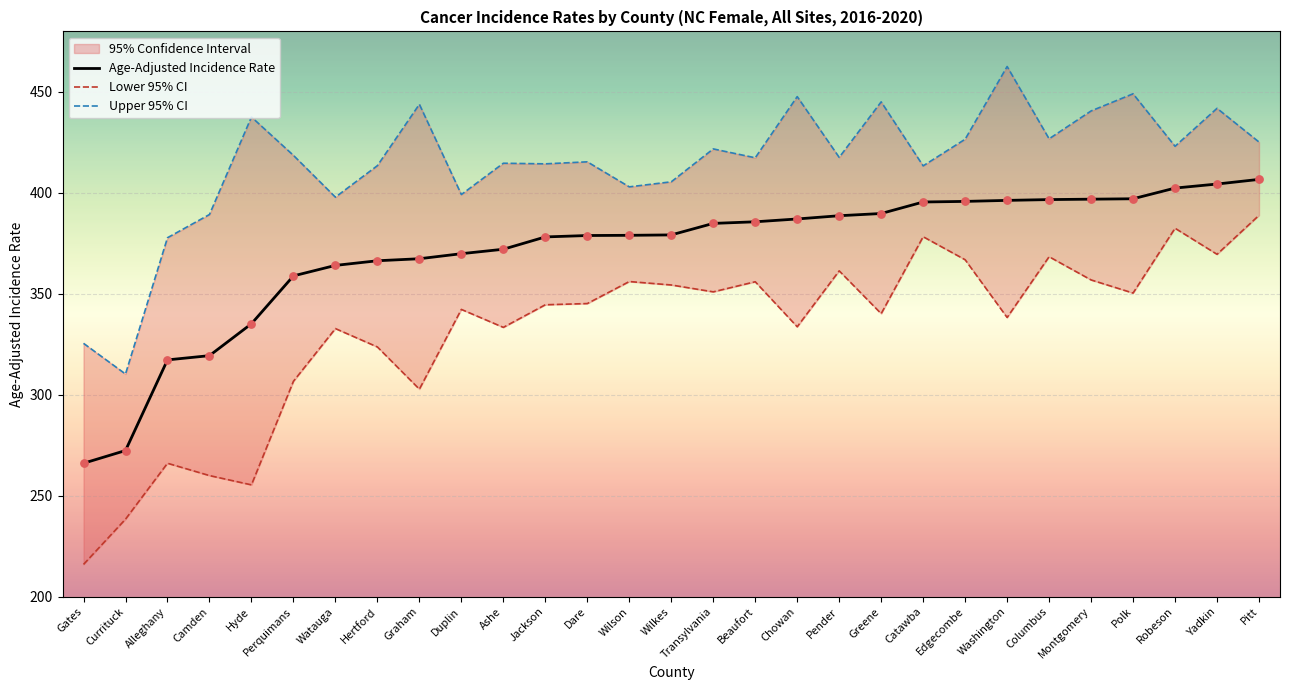

Which series has the largest total across all categories?

Upper 95% CI